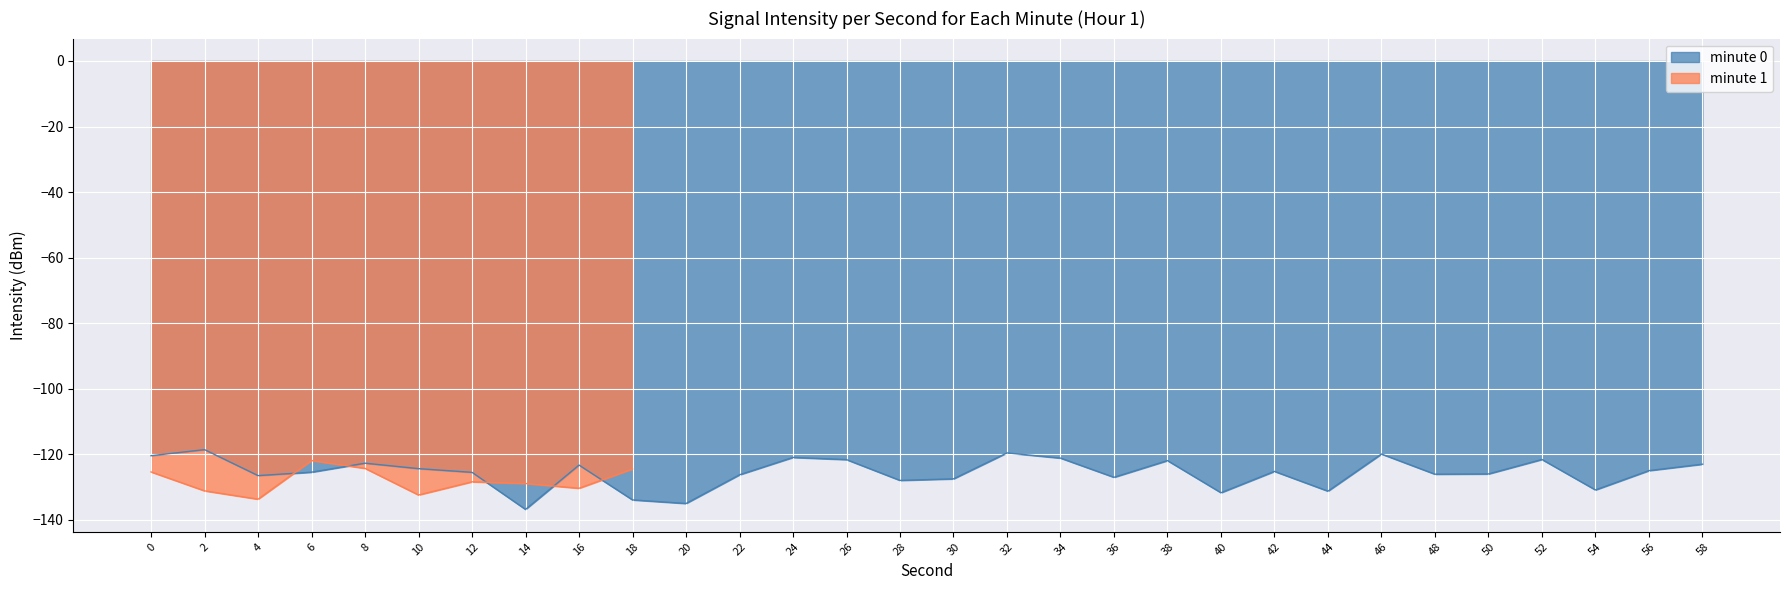

What is the highest value of the minute 0 series?

-118.6